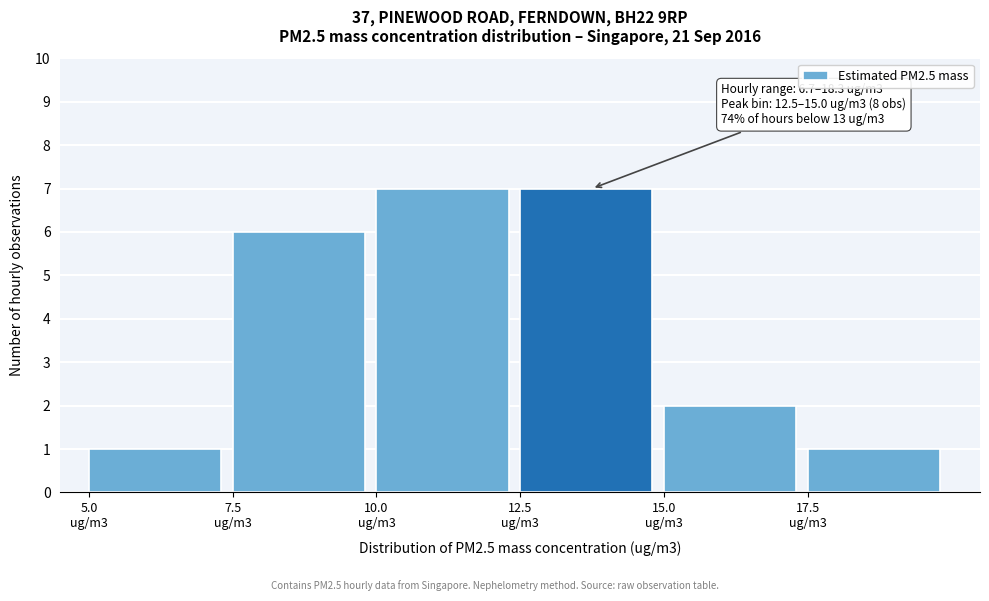

Reading left to right, transcribe all the data shown in this chart.

1	6	7	7	2	1